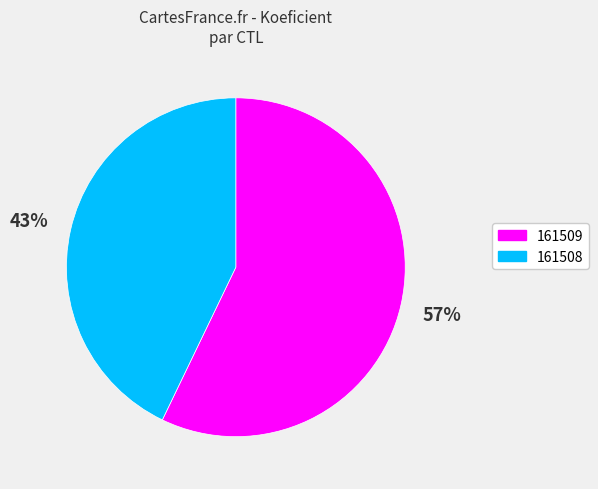

Do 161508 and 161509 together represent more than half of the pie?

Yes